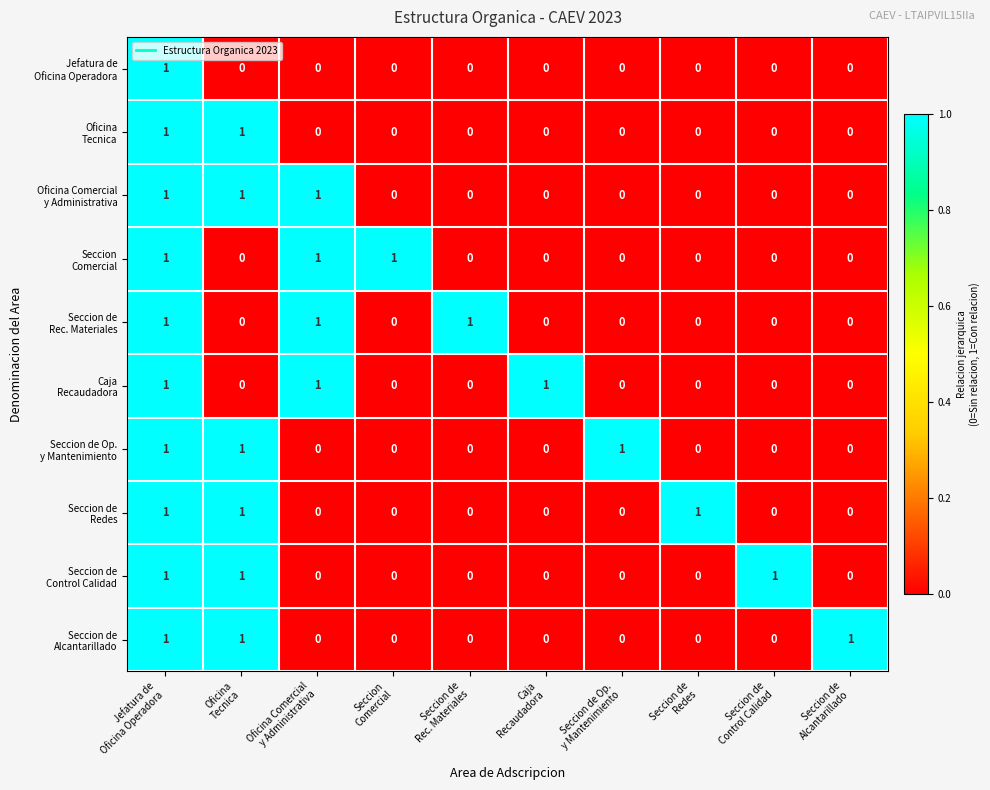

At how many categories does at least one series exceed 0?

10